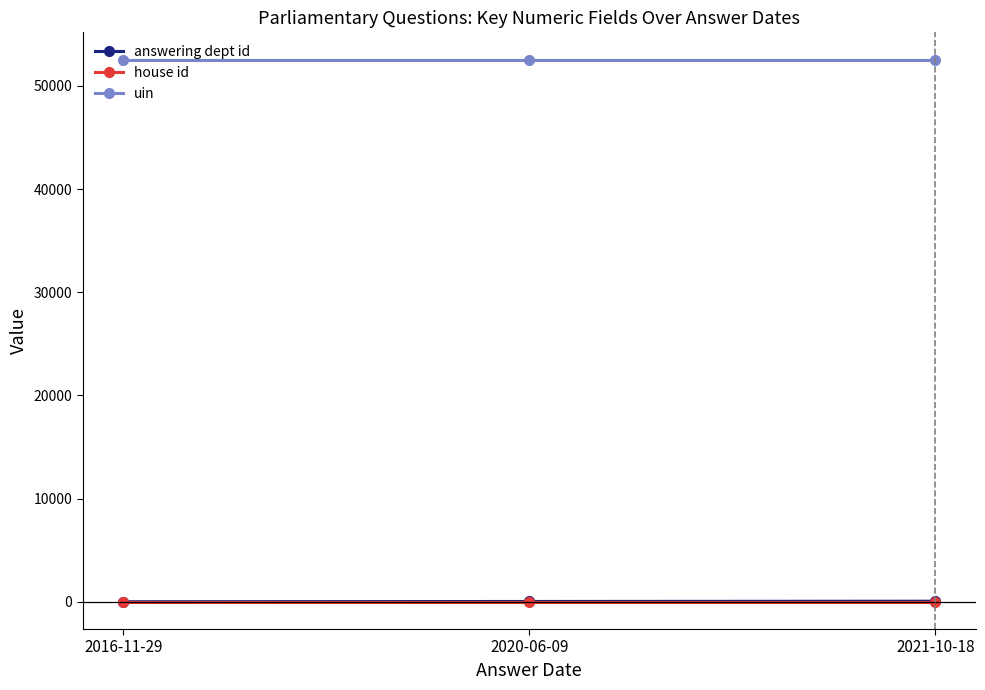

At which label is answering dept id closest to 27?

2020-06-09